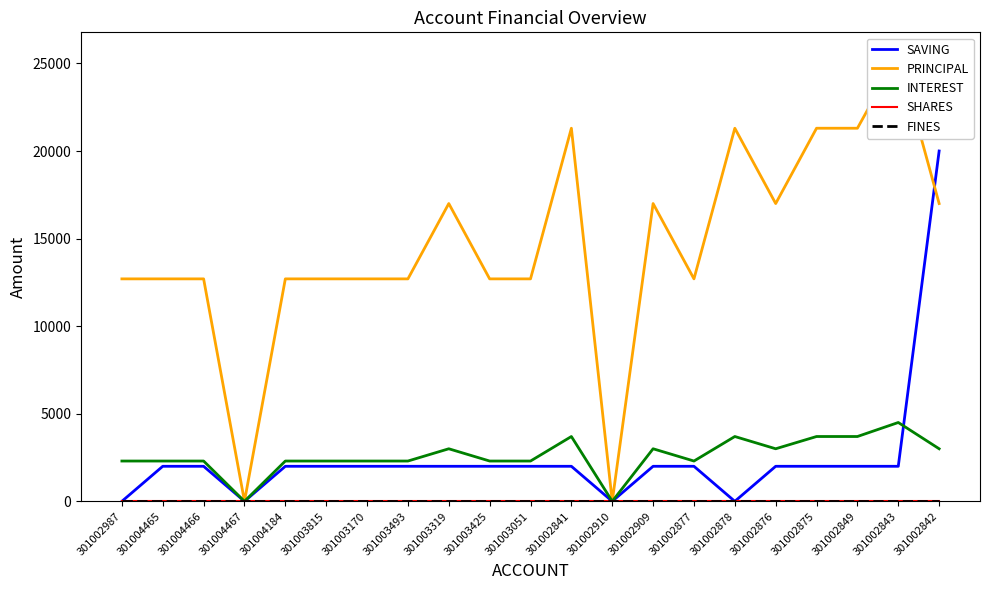

What is the spread (max minus min) of values at 301002876?

17000